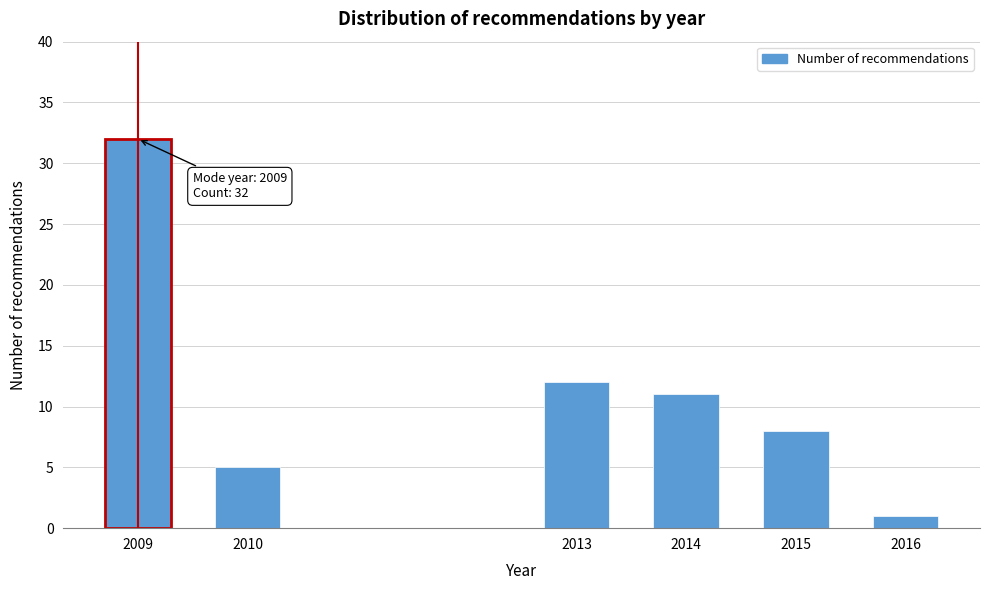

Reading left to right, list all the values displayed in this chart.

2009=32	2010=5	2013=12	2014=11	2015=8	2016=1